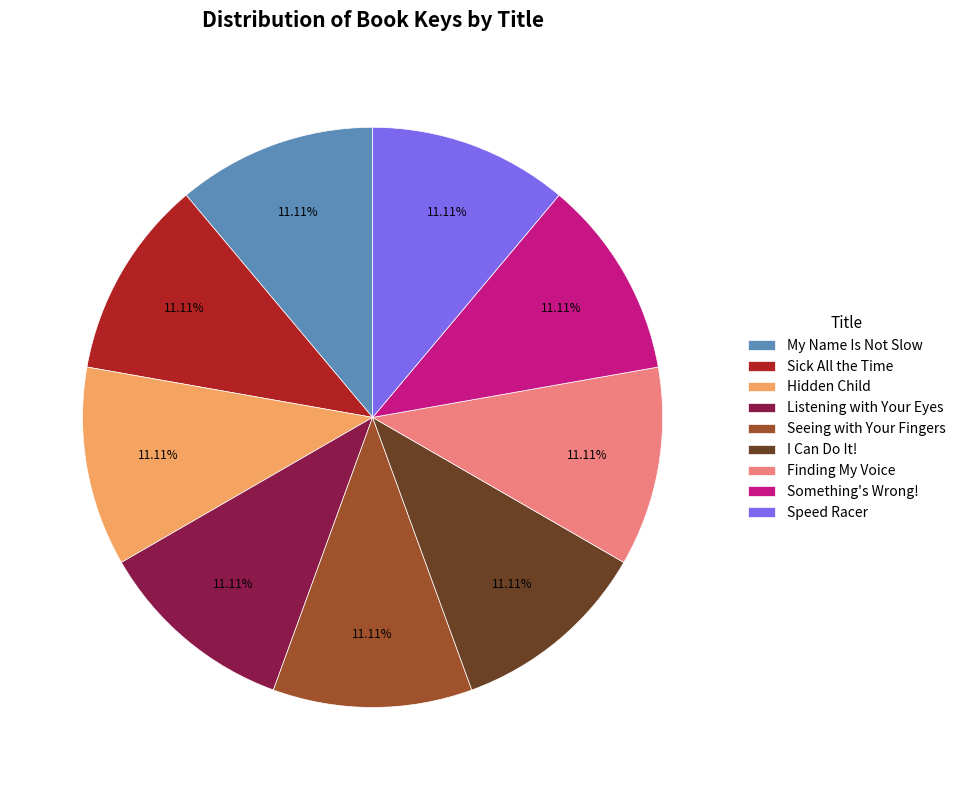

What is the ratio of the value at Finding My Voice to the value at I Can Do It!?

1.0